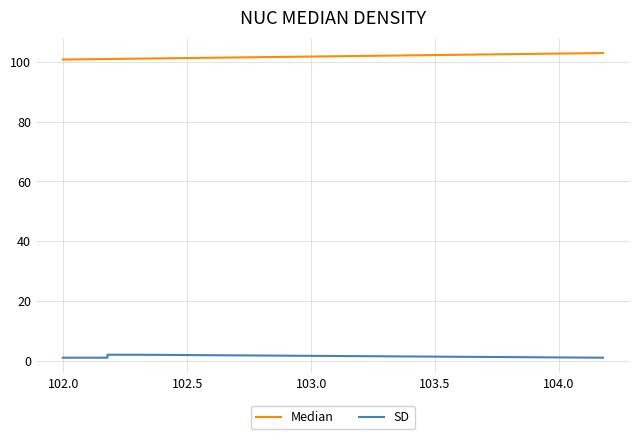

Rank the series by their average value, from lowest to highest.

SD, Median